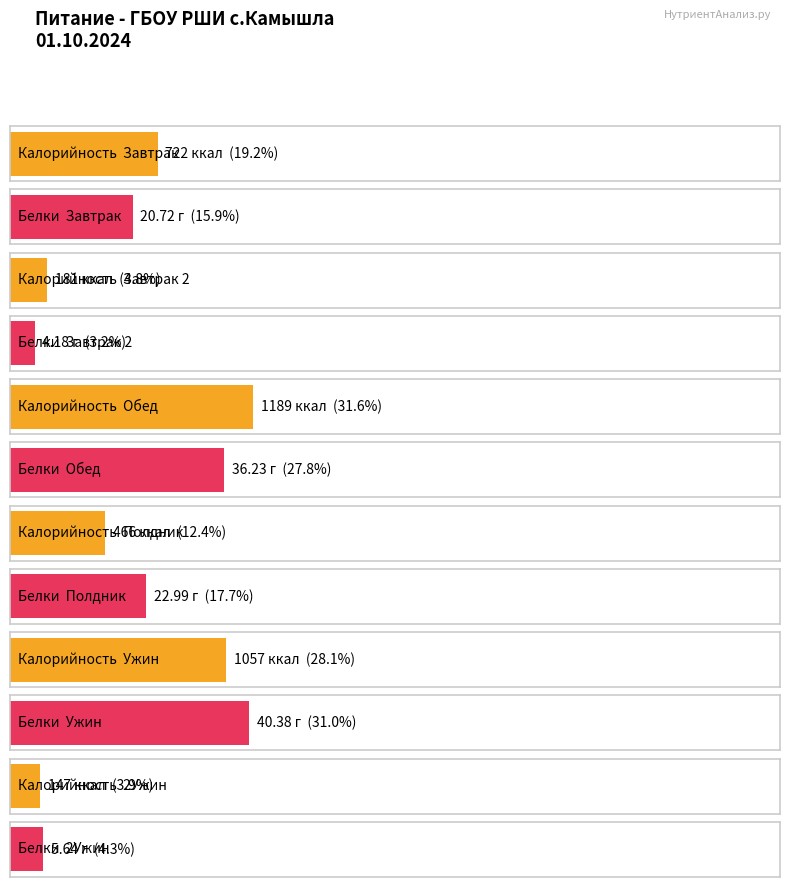

Which has a higher value, Обед or Завтрак 2?

Обед